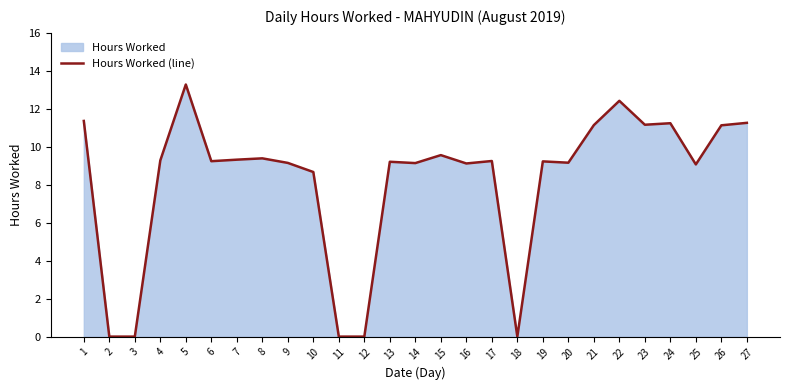

The value at 15 is 15.1. True or false?

False